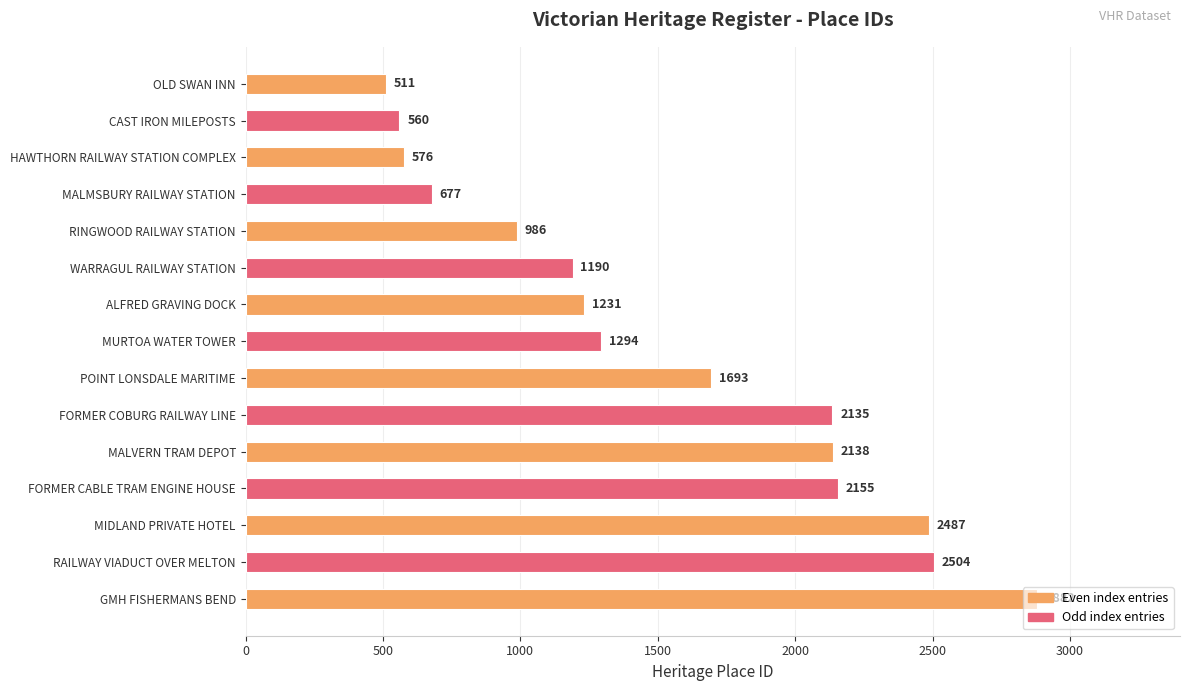

What is the value of the 9th bar from the top?

1693